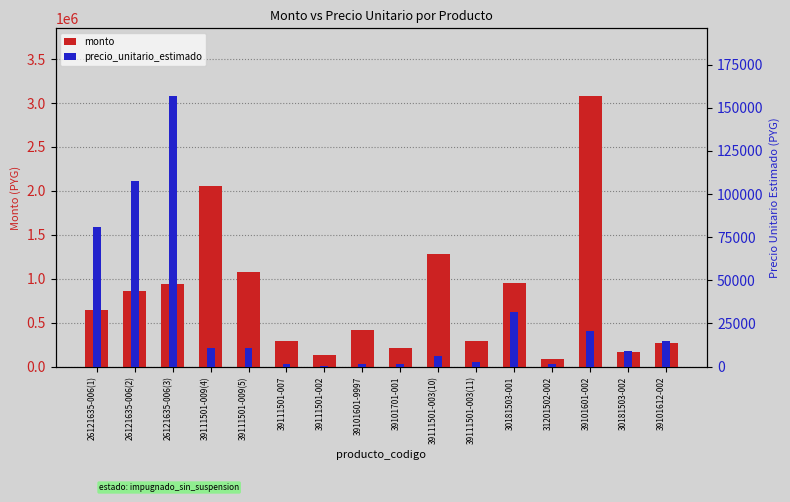

Rank the series by their average value, from lowest to highest.

precio_unitario_estimado, monto